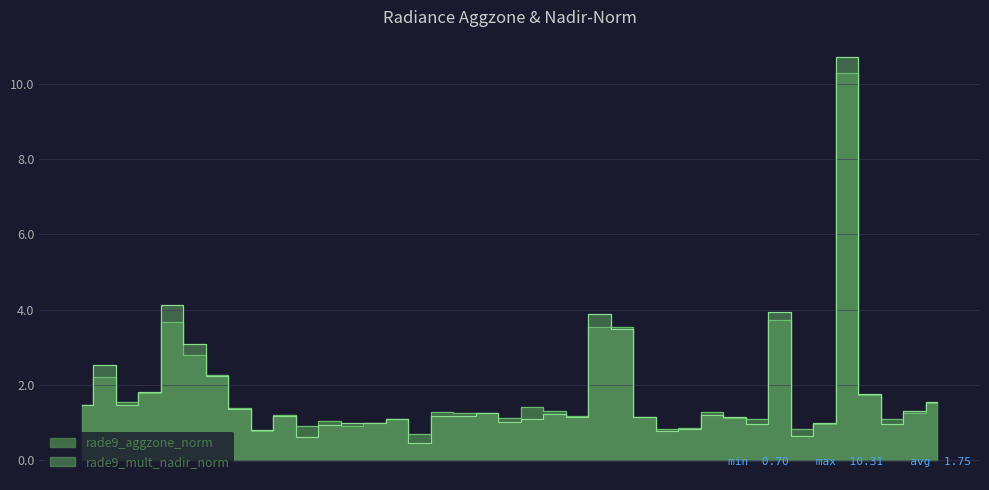

Where is the first local maximum for rade9_aggzone_norm?

101102